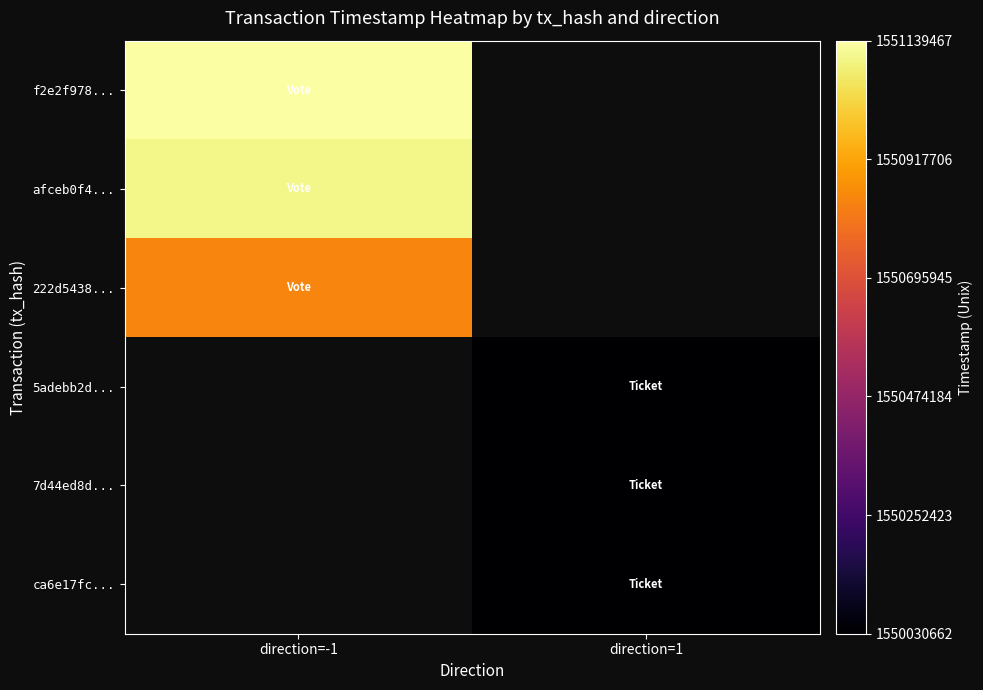

How many categories are shown in the chart?

2